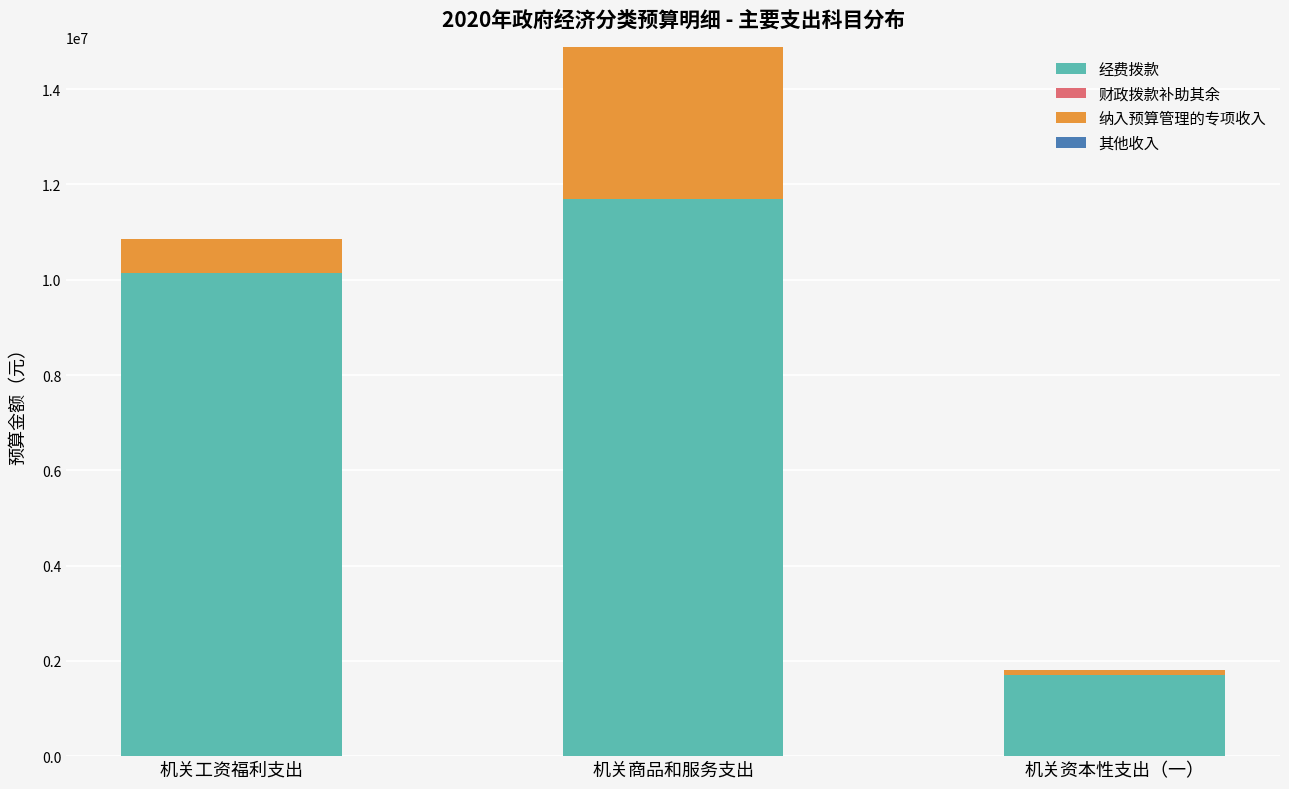

Does the chart contain any negative values?

No